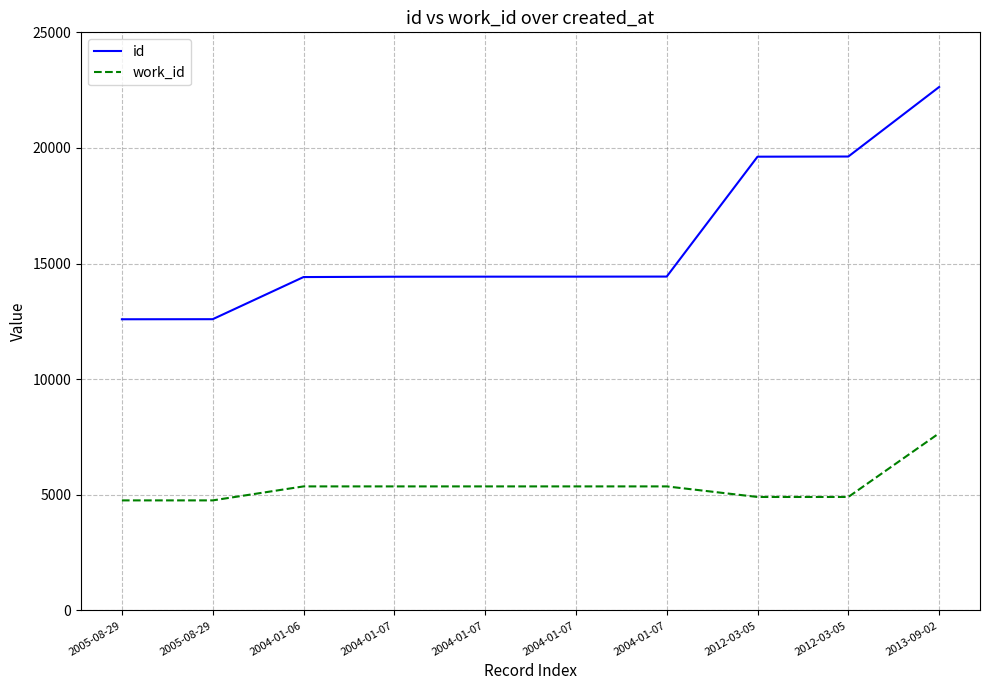

True or false: id and work_id cross at least once.

False